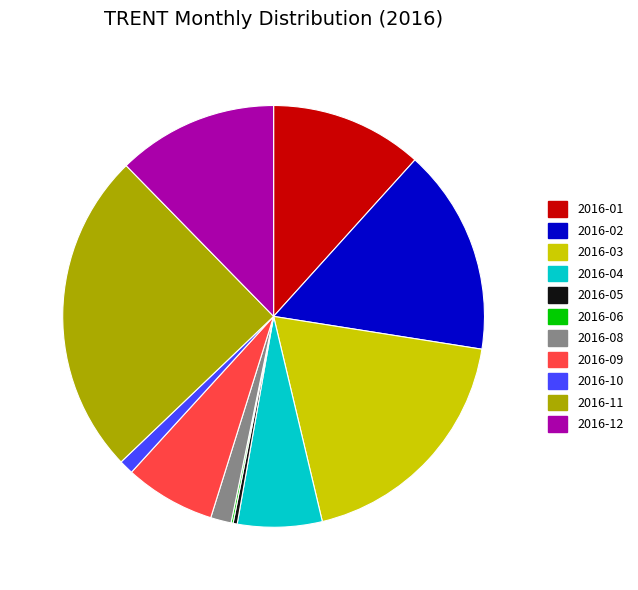

Between 2016-01 and 2016-09, which is larger?

2016-01